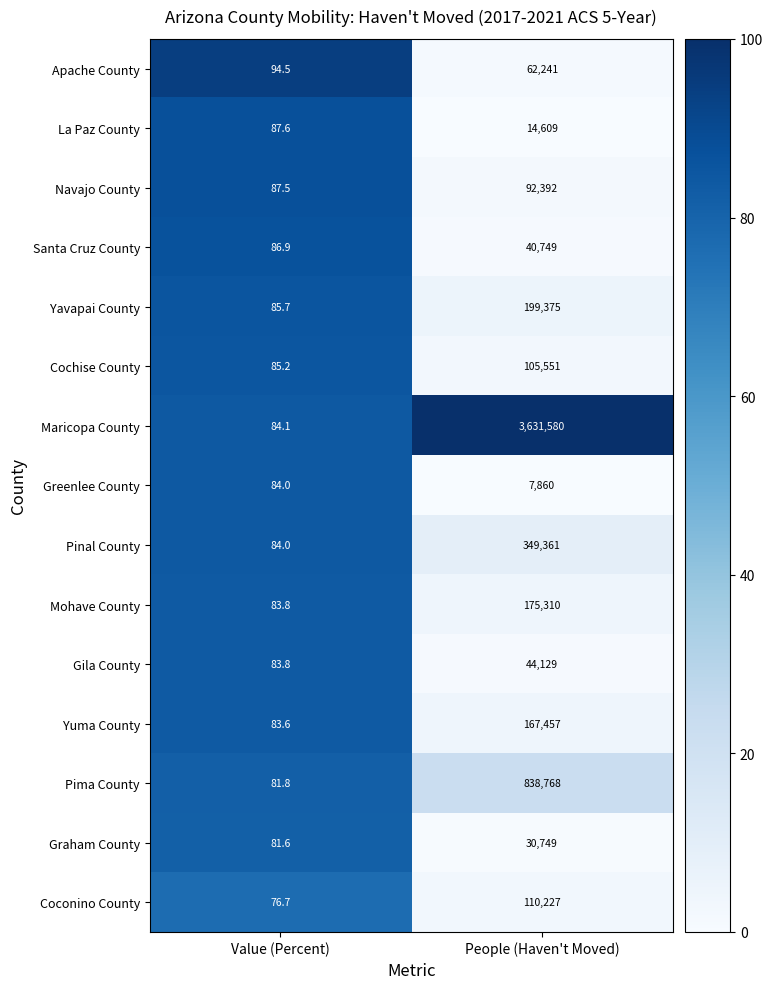

Rank the series by their maximum value, from lowest to highest.

Greenlee County, La Paz County, Graham County, Santa Cruz County, Gila County, Apache County, Navajo County, Cochise County, Coconino County, Yuma County, Mohave County, Yavapai County, Pinal County, Pima County, Maricopa County